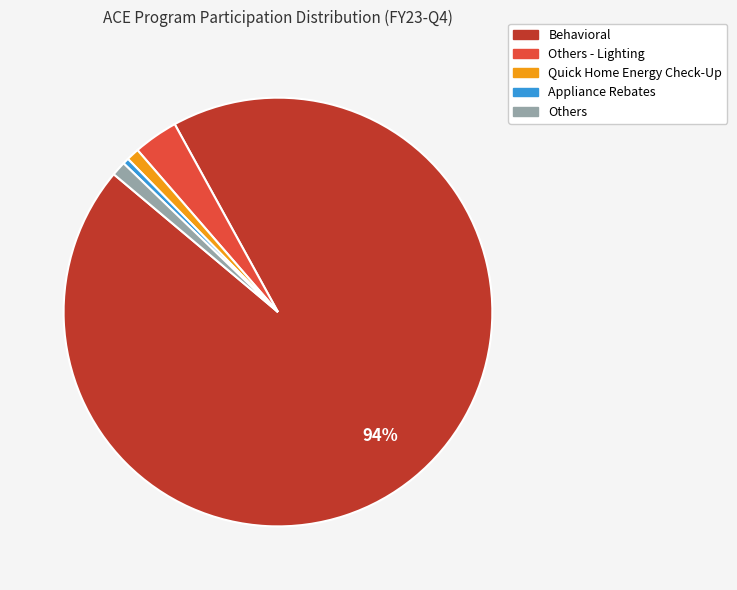

To the nearest percent, what is the average slice percentage?

20%